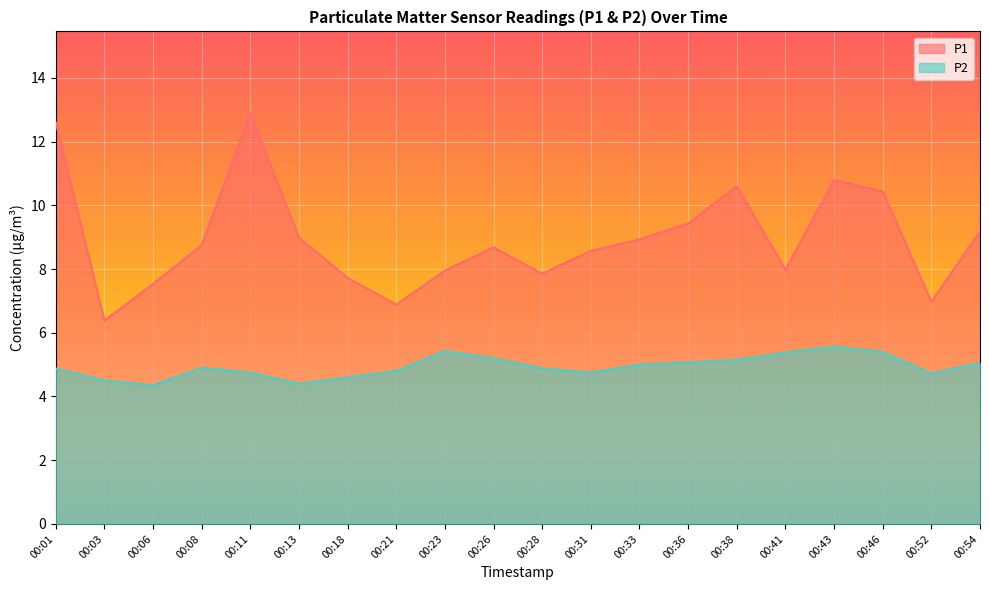

Where is P1 nearest to the value 9?

00:13